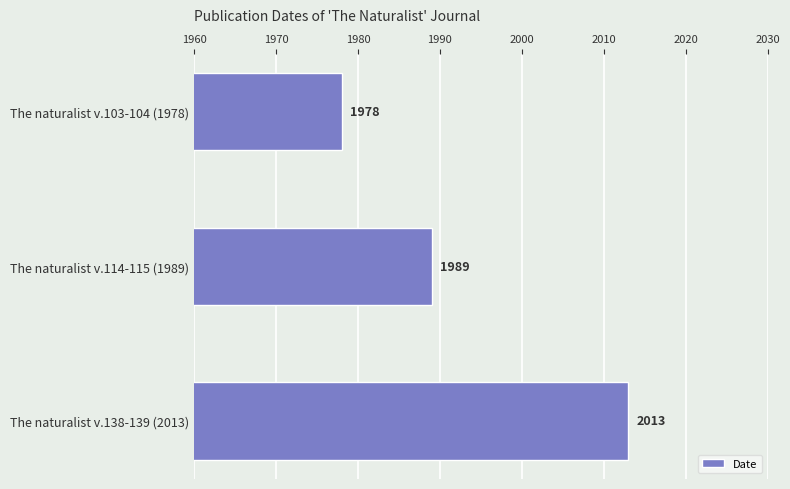

At which category does the chart reach its minimum across all series?

The naturalist v.103-104 (1978)